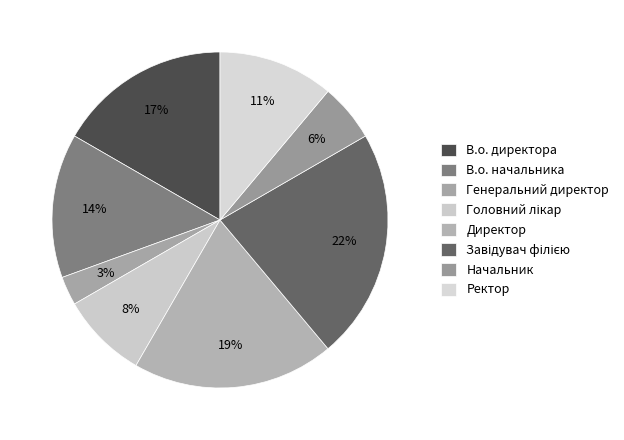

The Головний лікар slice represents 22% of the pie. True or false?

False